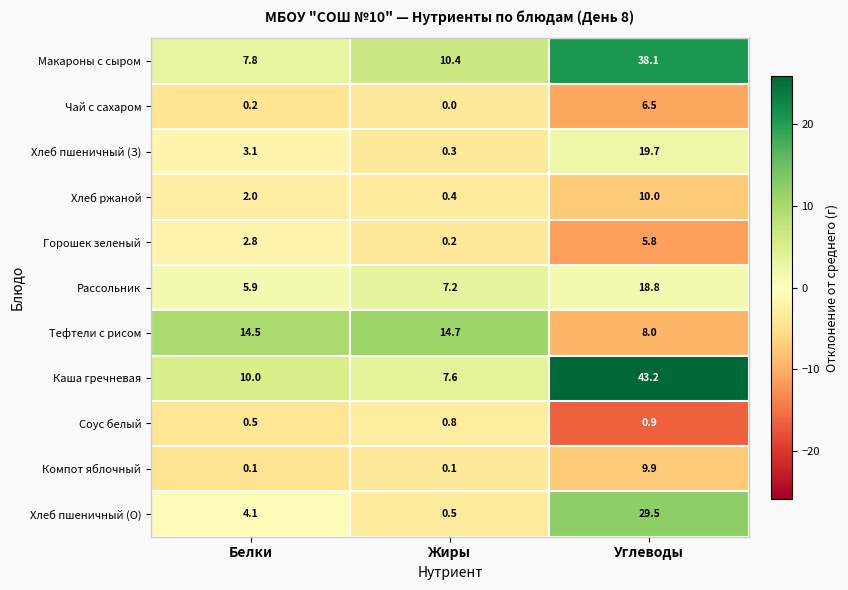

What is the maximum value for Соус белый?

0.9